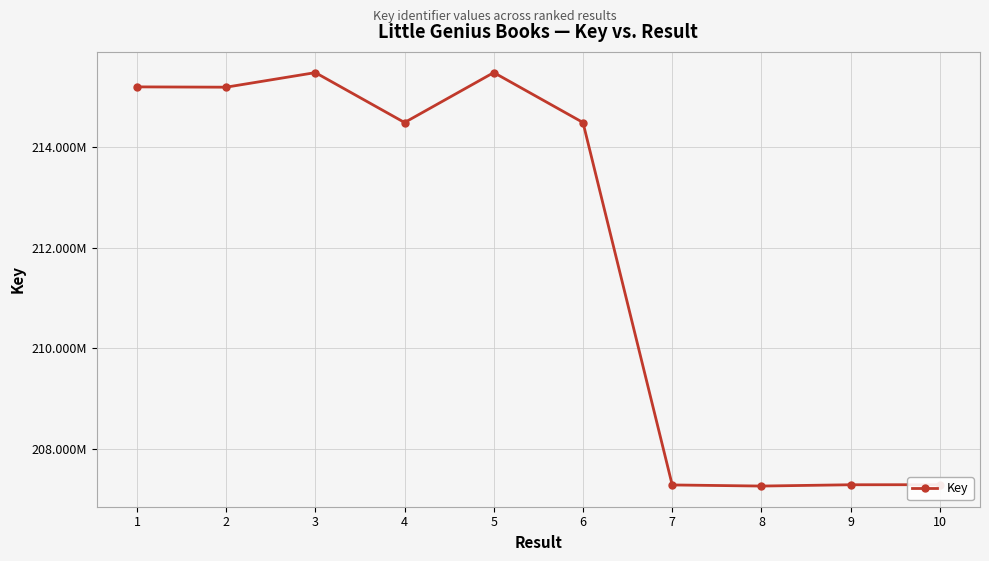

Is this an area chart (filled region under the line)?

No